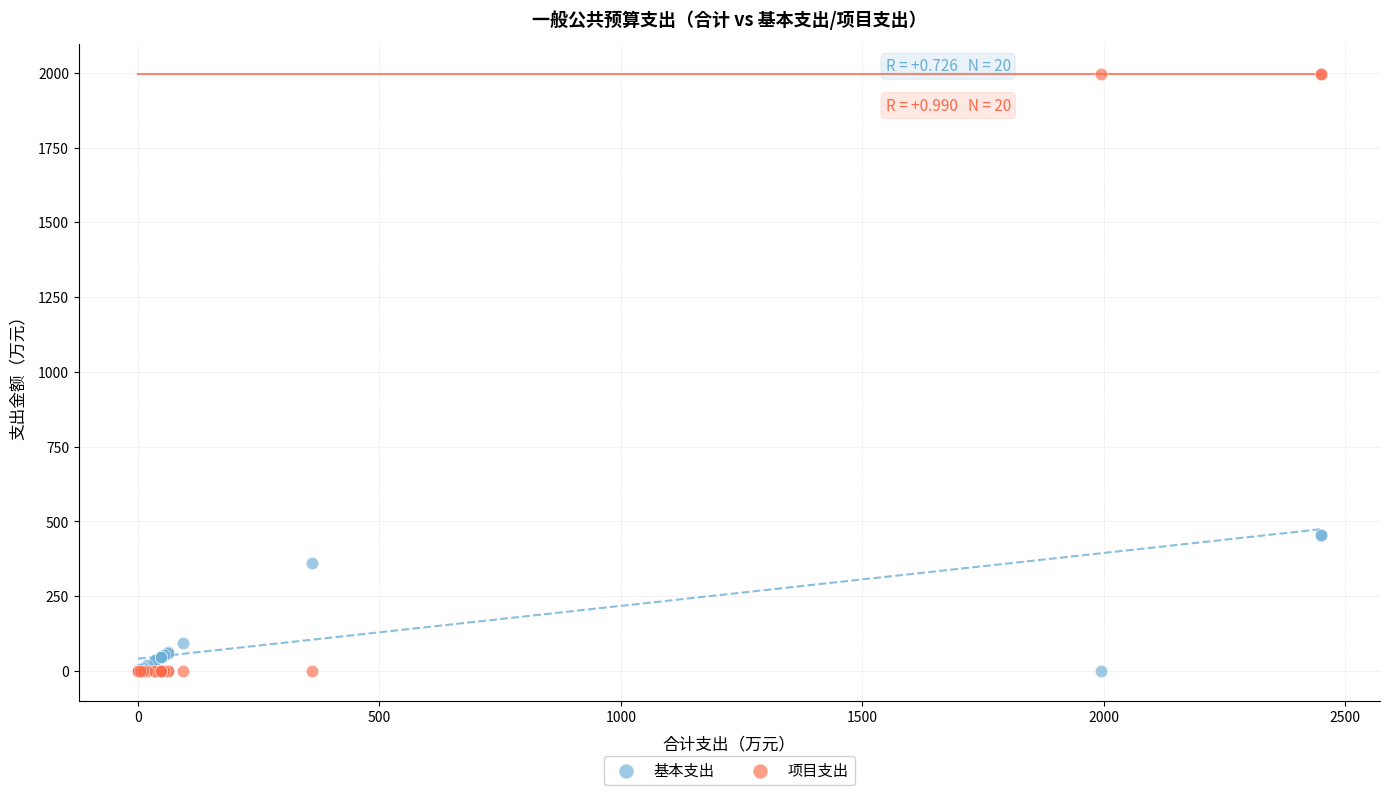

Which series contains the highest Y value?

项目支出